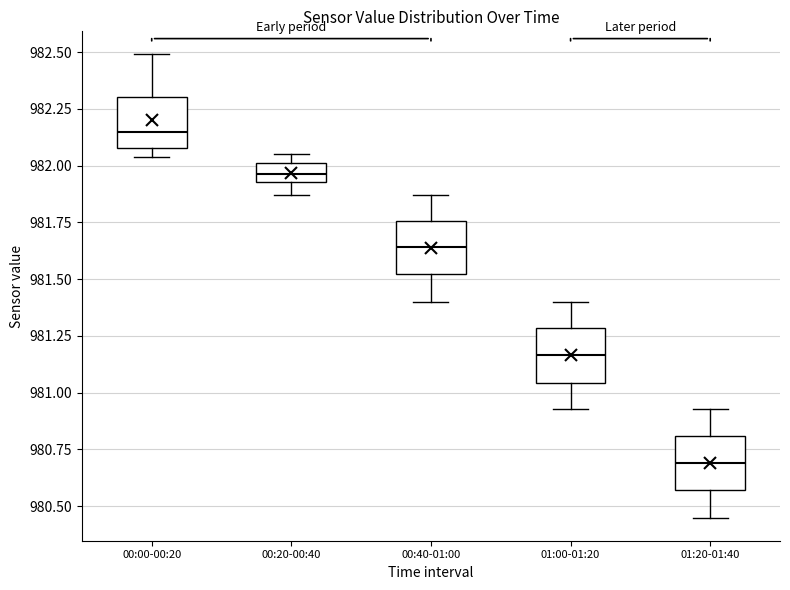

Which box's median line is the highest?

00:00-00:20